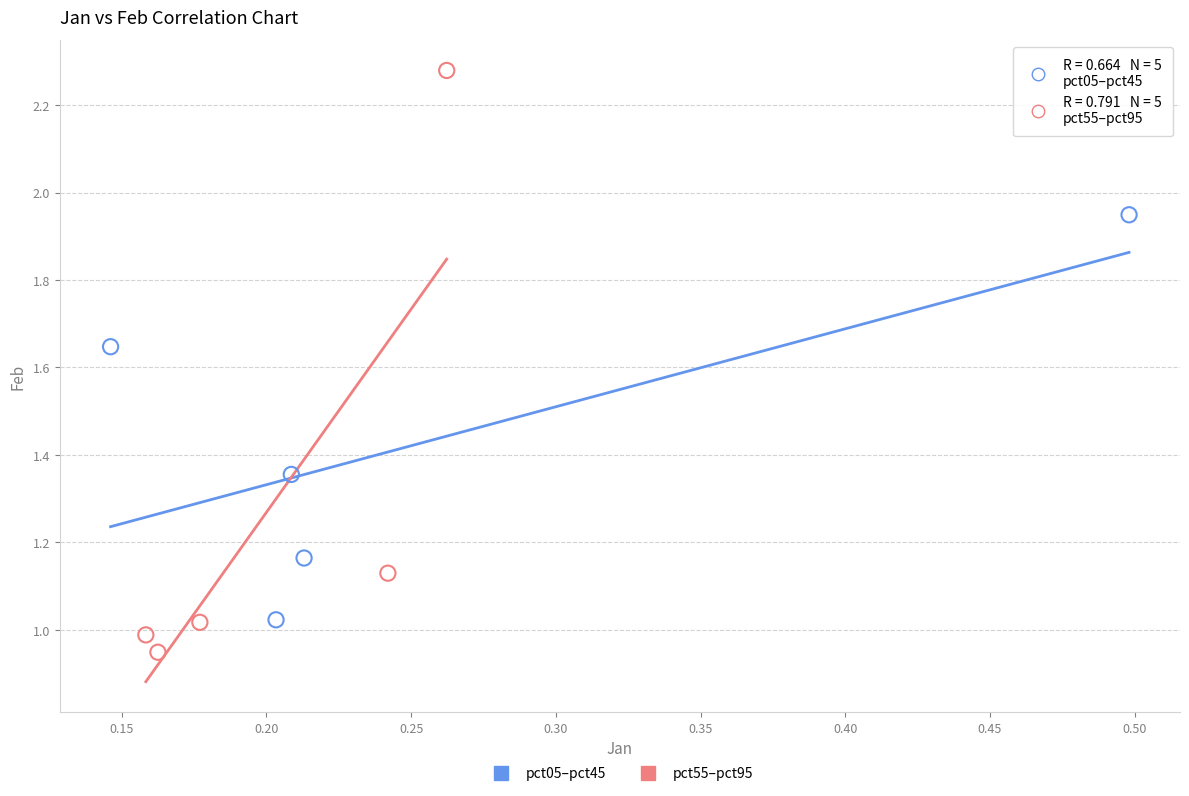

Which series contains the highest Y value?

pct55–pct95